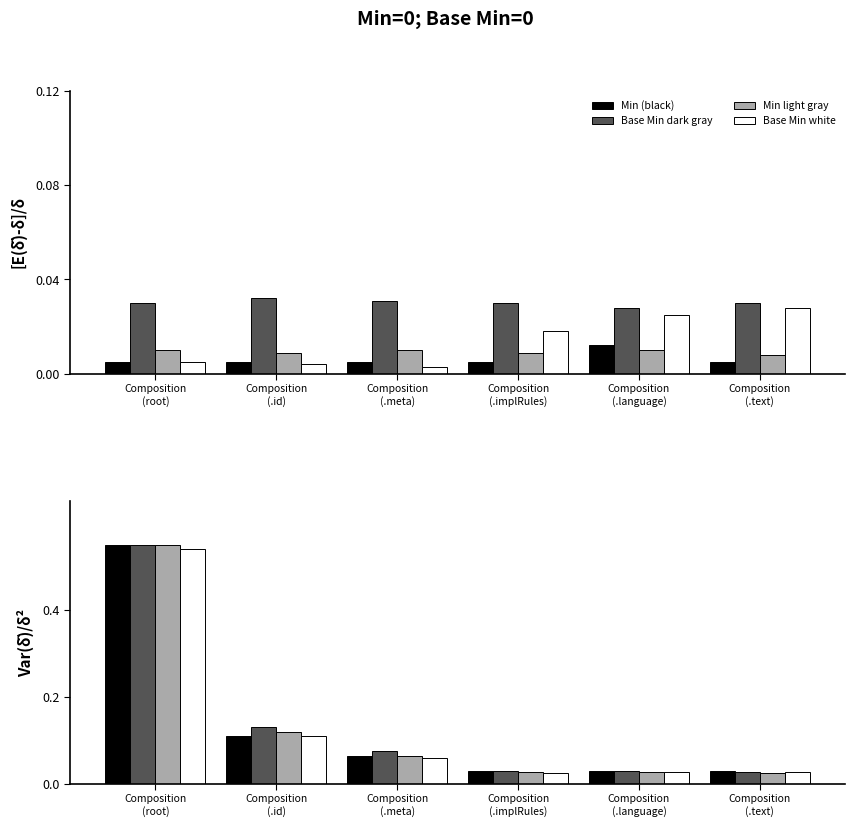

True or false: Base Min white has a value of 0.0 at Composition
(.language).

False